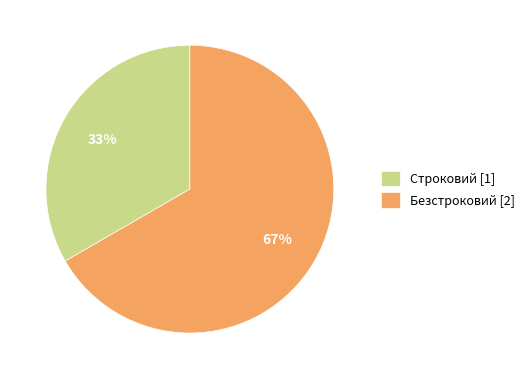

How many slices are in this pie chart?

2